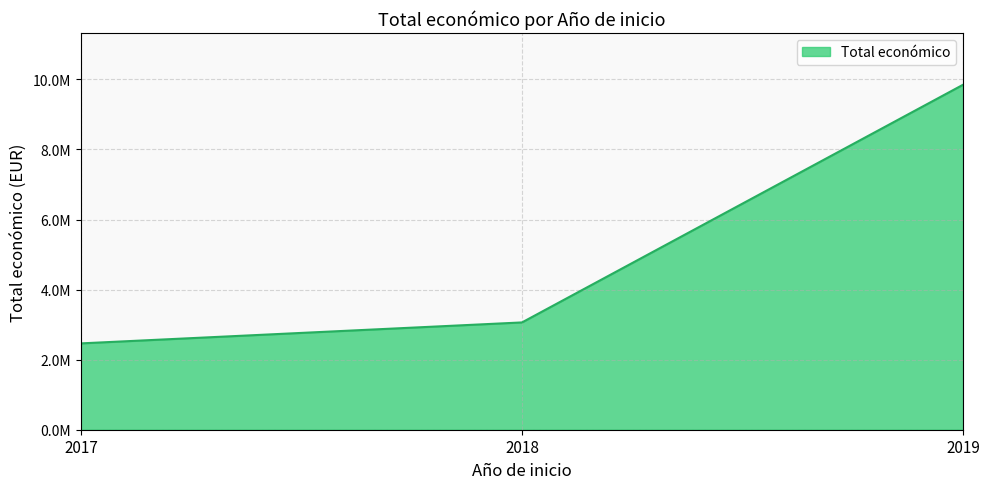

Does the chart display data point markers on the line(s)?

No